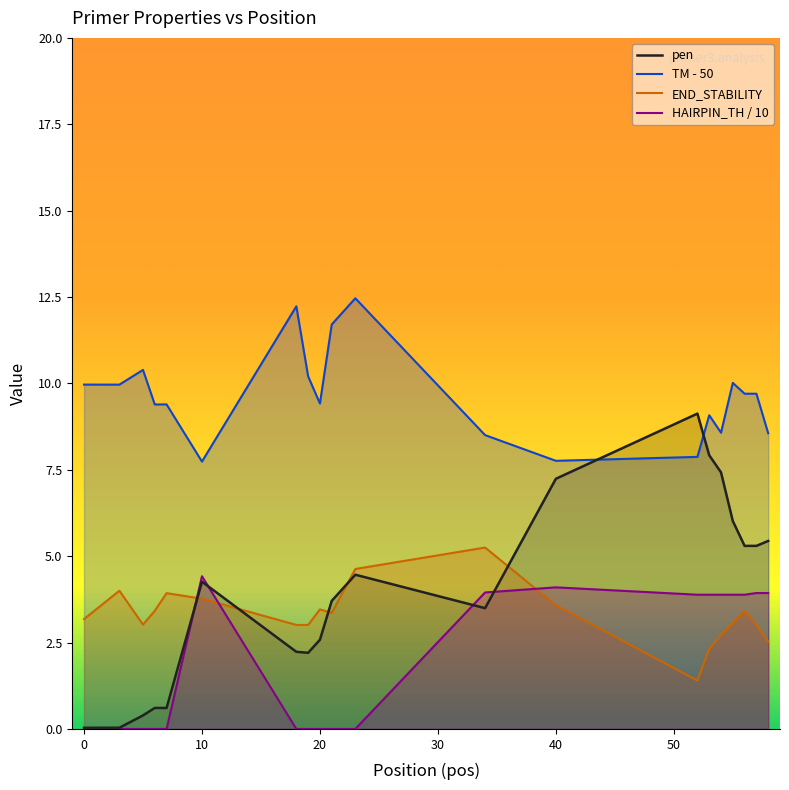

Where is the first local minimum for PRIMER_RIGHT_0_TM?

3